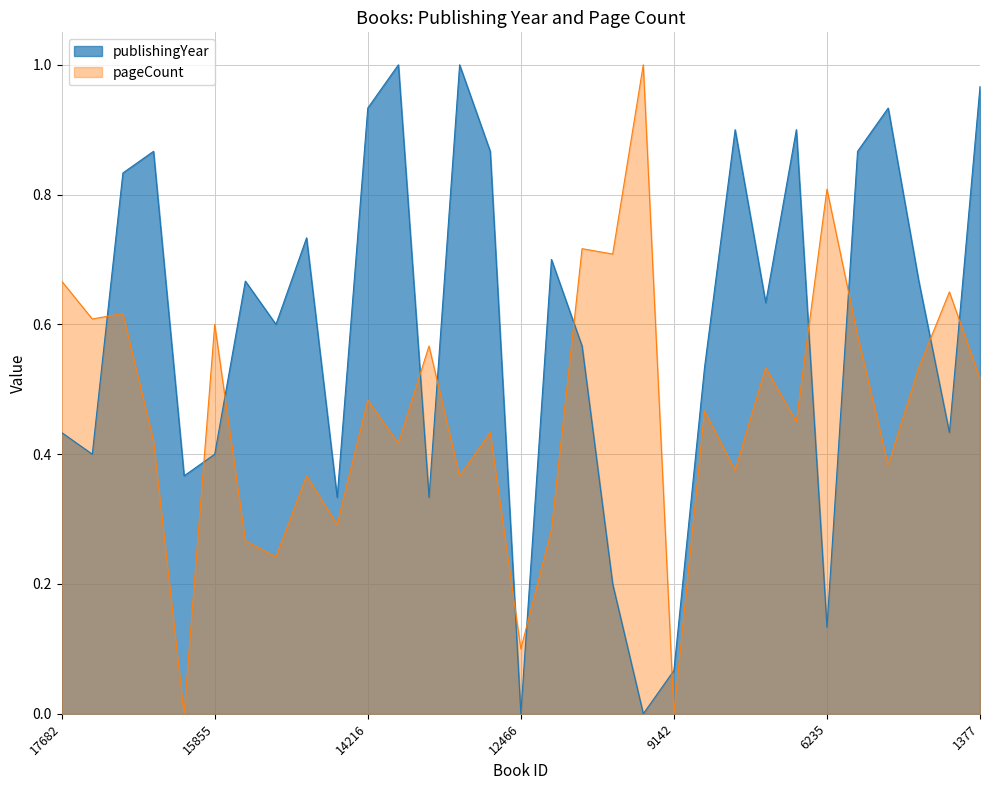

At how many categories does at least one series exceed 0?

31